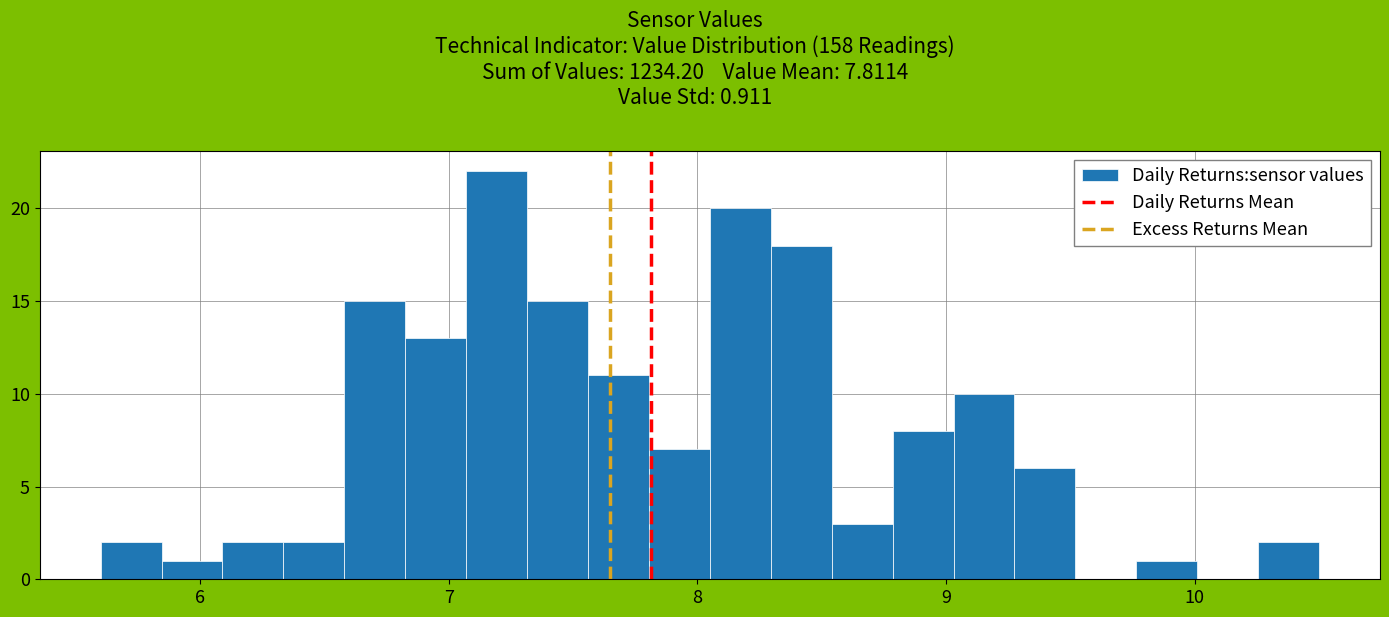

Around what value on the x-axis is the tallest bar? Give the approximate position of its centre, as read against the axis.

7.2